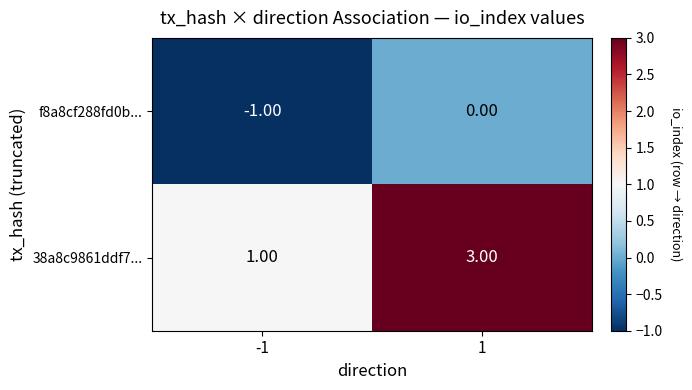

How many negative values does the f8a8cf288fd0b... series have?

1